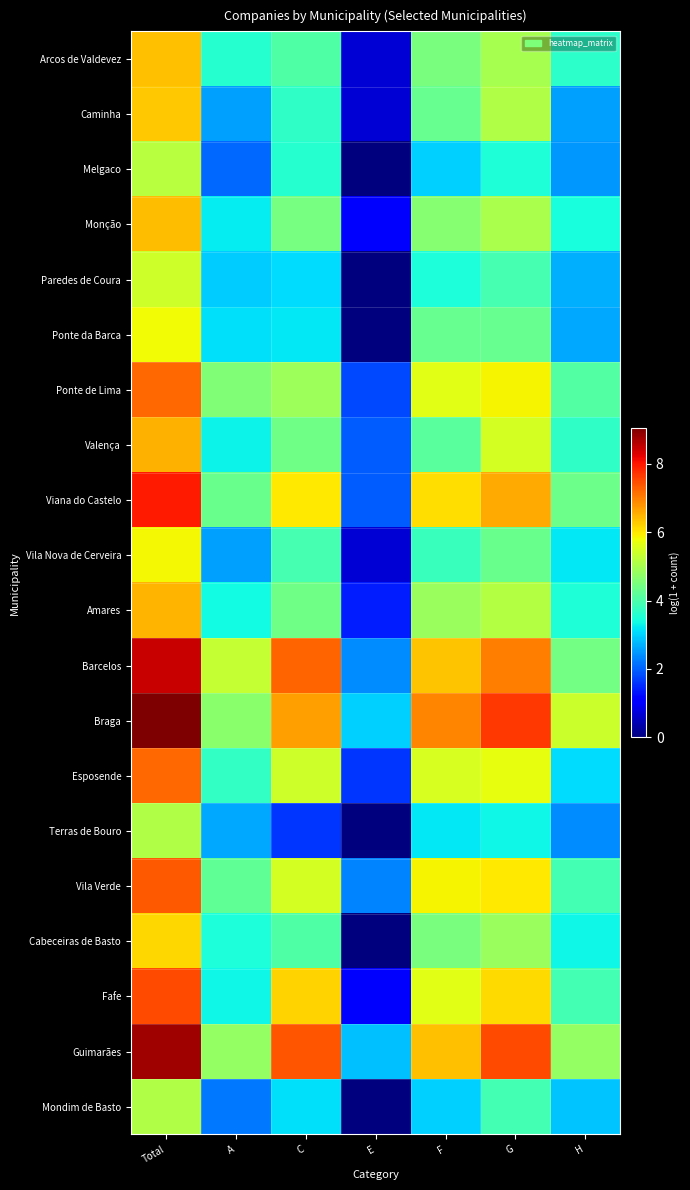

Reading left to right, what are all the values shown in this chart?

Arcos de Valdevez: Total=6.4	A=3.6	C=4.0	E=0.7	F=4.5	G=5.0	H=3.7
Caminha: Total=6.3	A=2.6	C=3.7	E=0.7	F=4.3	G=5.1	H=2.6
Melgaco: Total=5.2	A=2.1	C=3.6	E=0.0	F=3.0	G=3.5	H=2.5
Monção: Total=6.4	A=3.2	C=4.5	E=1.1	F=4.7	G=5.0	H=3.4
Paredes de Coura: Total=5.4	A=2.9	C=3.1	E=0.0	F=3.5	G=4.0	H=2.7
Ponte da Barca: Total=5.8	A=3.1	C=3.2	E=0.0	F=4.3	G=4.3	H=2.6
Ponte de Lima: Total=7.2	A=4.6	C=4.9	E=1.8	F=5.6	G=5.9	H=4.1
Valença: Total=6.5	A=3.3	C=4.4	E=1.9	F=4.2	G=5.5	H=3.7
Viana do Castelo: Total=8.0	A=4.3	C=6.0	E=1.9	F=6.1	G=6.6	H=4.3
Vila Nova de Cerveira: Total=5.8	A=2.6	C=4.0	E=0.7	F=3.8	G=4.3	H=3.2
Amares: Total=6.5	A=3.4	C=4.4	E=1.4	F=4.9	G=5.1	H=3.5
Barcelos: Total=8.4	A=5.3	C=7.3	E=2.4	F=6.3	G=7.0	H=4.4
Braga: Total=9.0	A=4.7	C=6.7	E=3.0	F=6.9	G=7.7	H=5.4
Esposende: Total=7.2	A=3.7	C=5.4	E=1.6	F=5.5	G=5.7	H=3.1
Terras de Bouro: Total=5.1	A=2.6	C=1.6	E=0.0	F=3.2	G=3.3	H=2.4
Vila Verde: Total=7.4	A=4.2	C=5.5	E=2.3	F=5.9	G=6.0	H=3.9
Cabeceiras de Basto: Total=6.1	A=3.5	C=4.0	E=0.0	F=4.5	G=4.9	H=3.3
Fafe: Total=7.5	A=3.3	C=6.2	E=1.1	F=5.6	G=6.1	H=3.9
Guimarães: Total=8.8	A=4.8	C=7.4	E=2.8	F=6.4	G=7.5	H=4.8
Mondim de Basto: Total=5.1	A=2.2	C=3.1	E=0.0	F=3.0	G=3.9	H=2.9